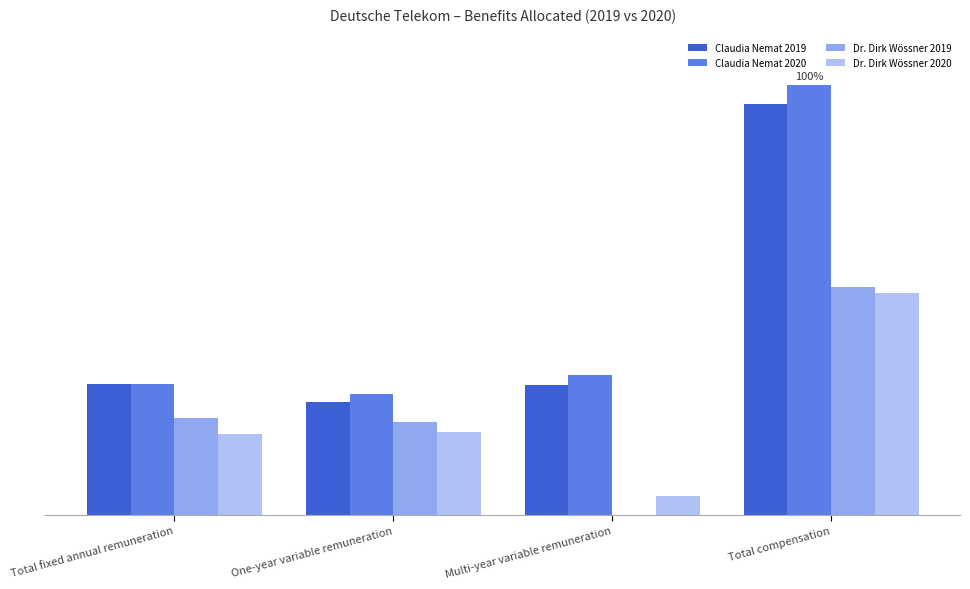

Rank the categories by Dr. Dirk Wössner 2020 value from lowest to highest.

Multi-year variable remuneration, Total fixed annual remuneration, One-year variable remuneration, Total compensation